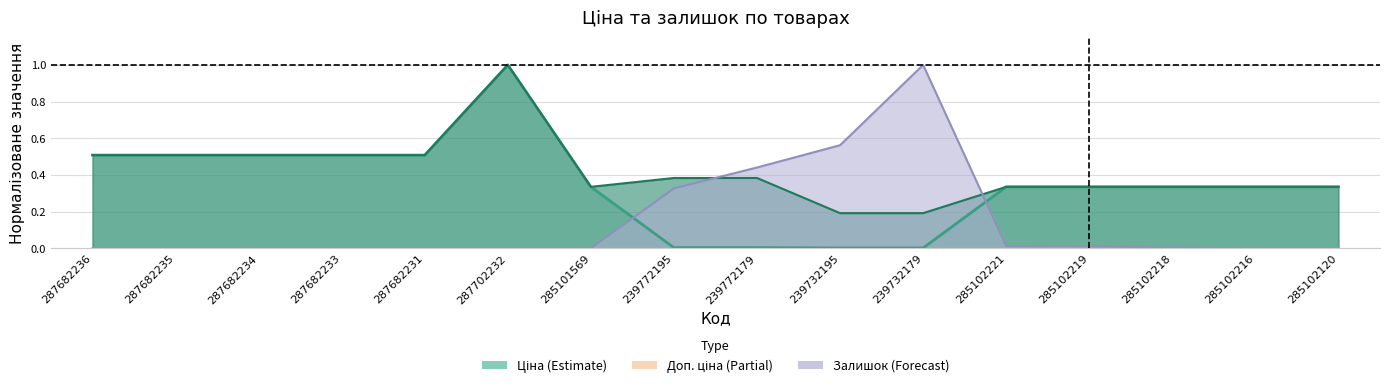

What is the average value of the Доп. ціна series?

0.4